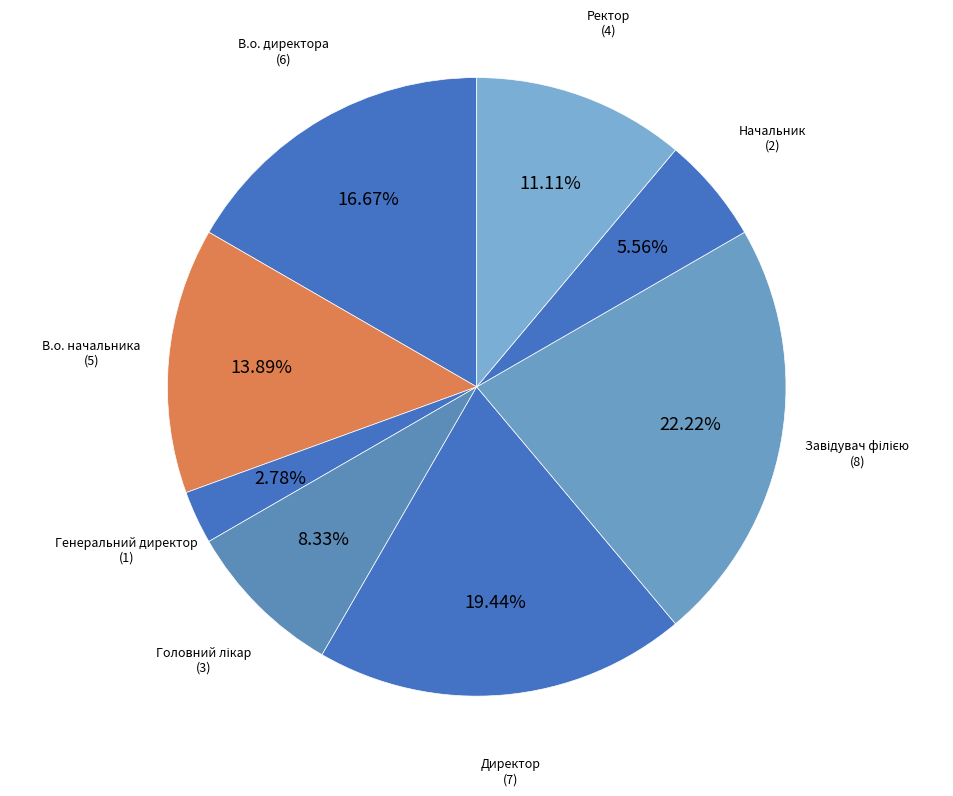

What is the smallest slice in the pie chart?

Генеральний директор